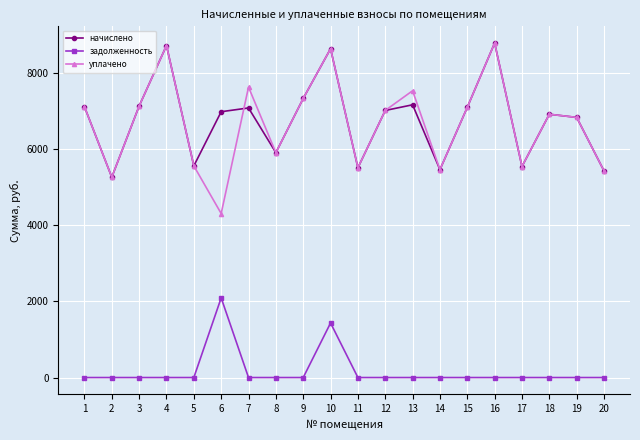

What is the greatest value displayed?

8793.4